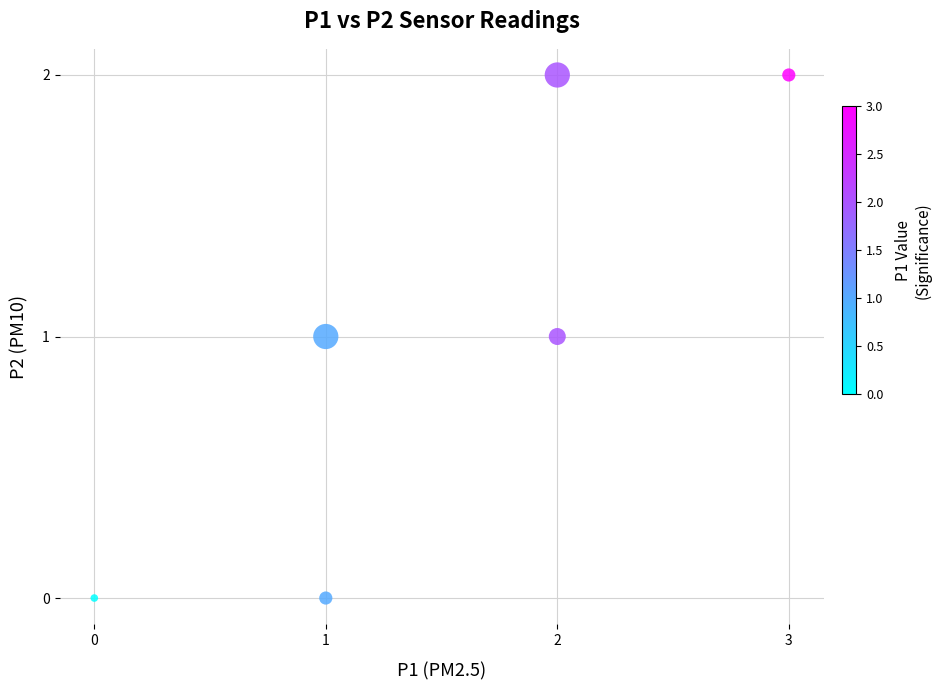

What is the range of X values (max minus min)?

3